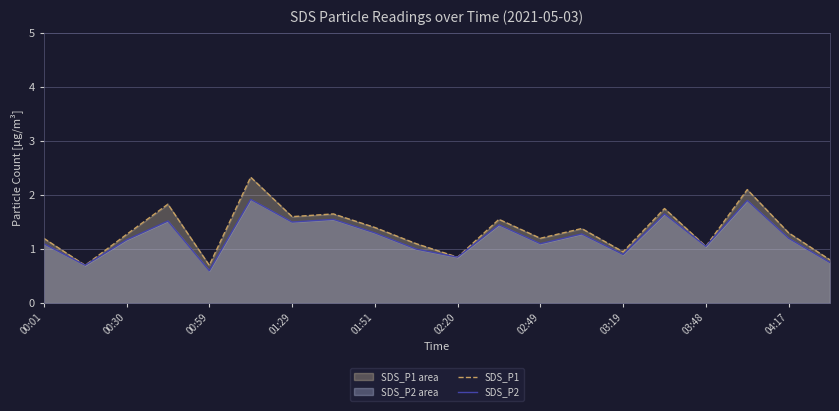

Is the value of SDS_P1 at 17 greater than the value of SDS_P2 at 17?

Yes